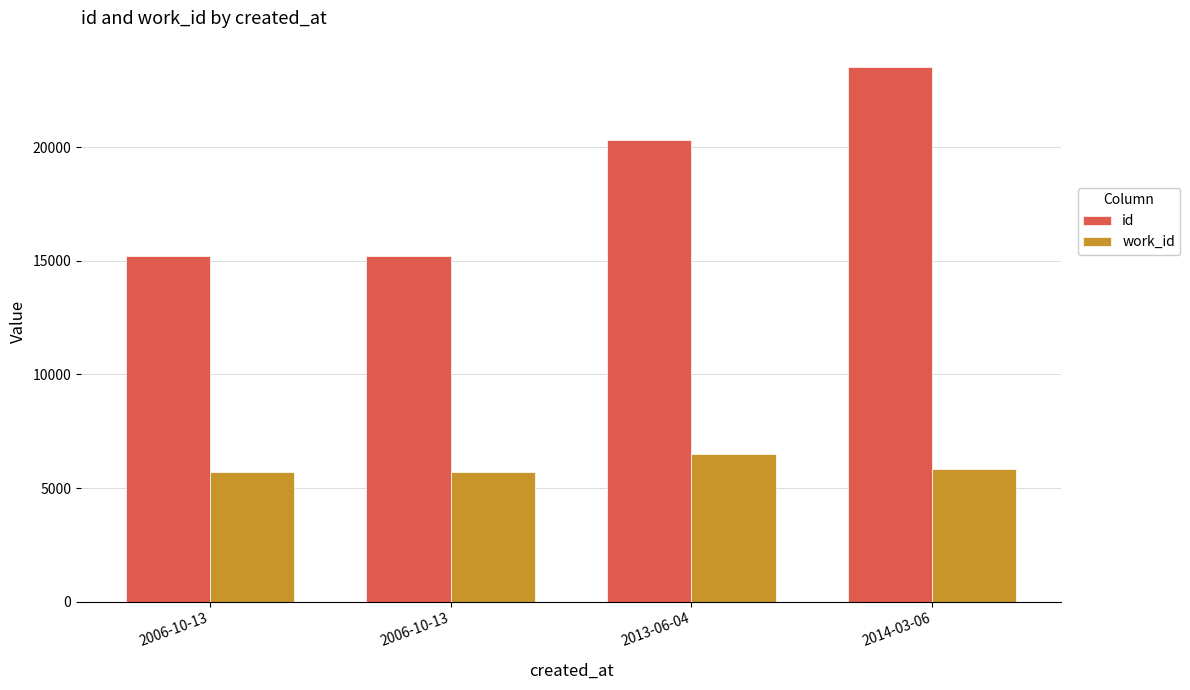

At 2006-10-13, list the series in order from largest to smallest.

id, work_id